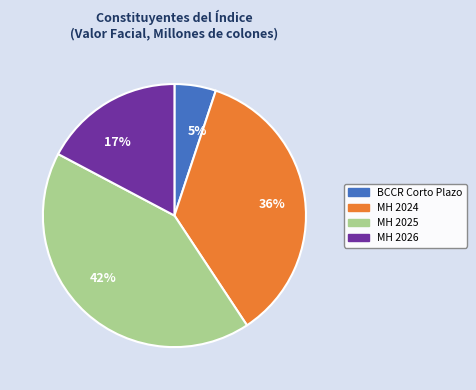

To the nearest percent, what is the difference between the largest and smallest slice percentages?

37%